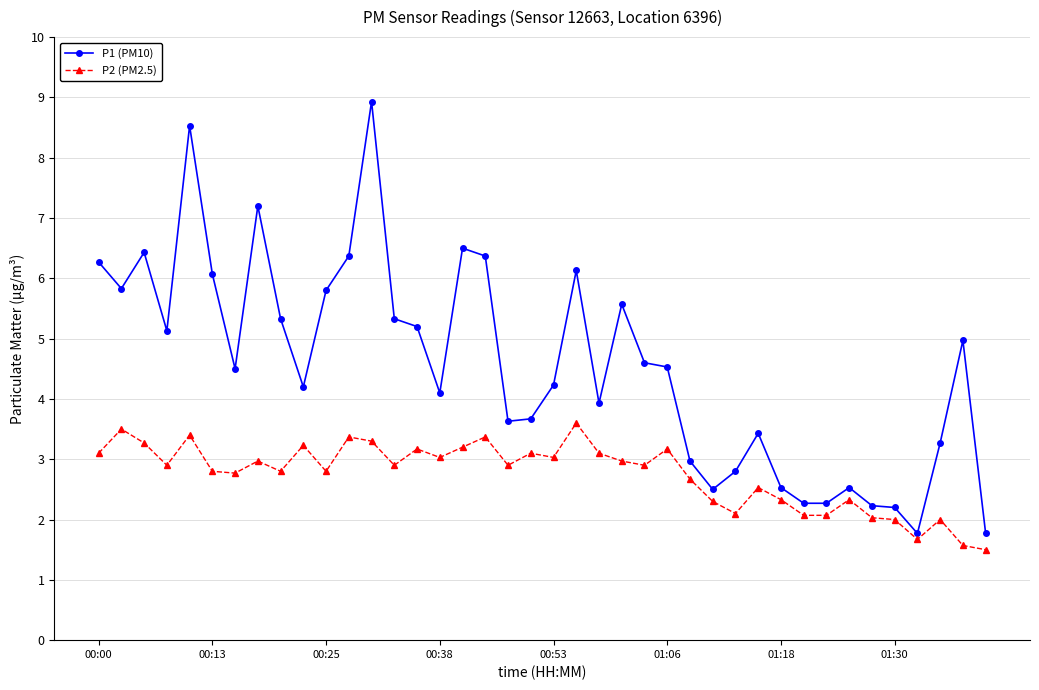

Which series has the largest total across all categories?

P1 (PM10)